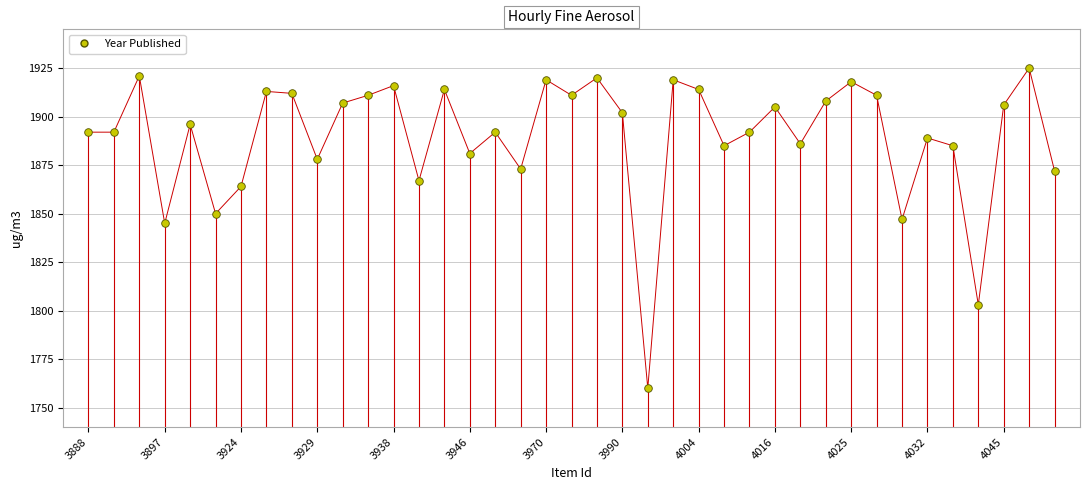

What is the range of Y values (max minus min)?

165